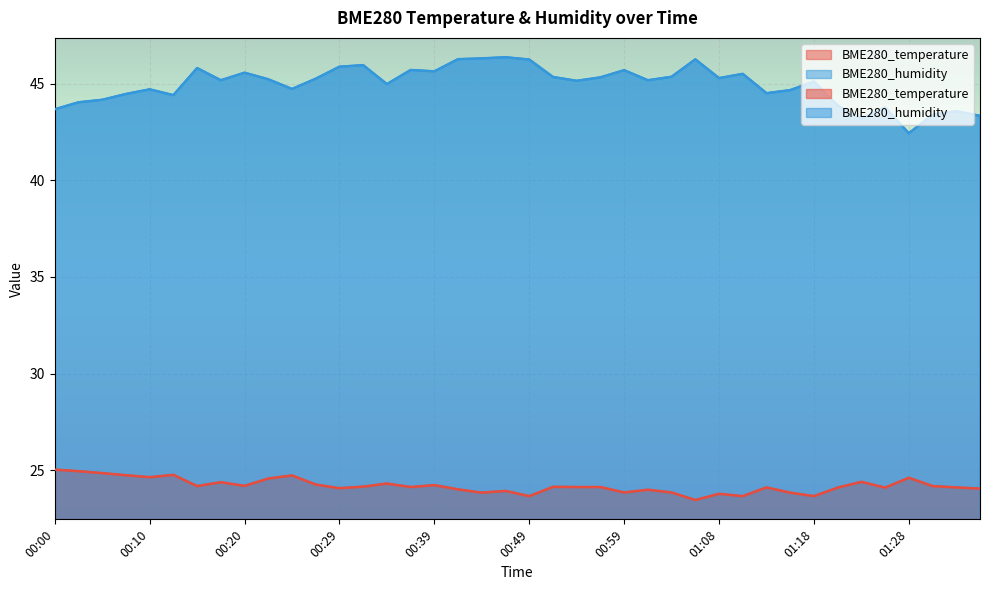

Where is the first local maximum for BME280_temperature?

00:12